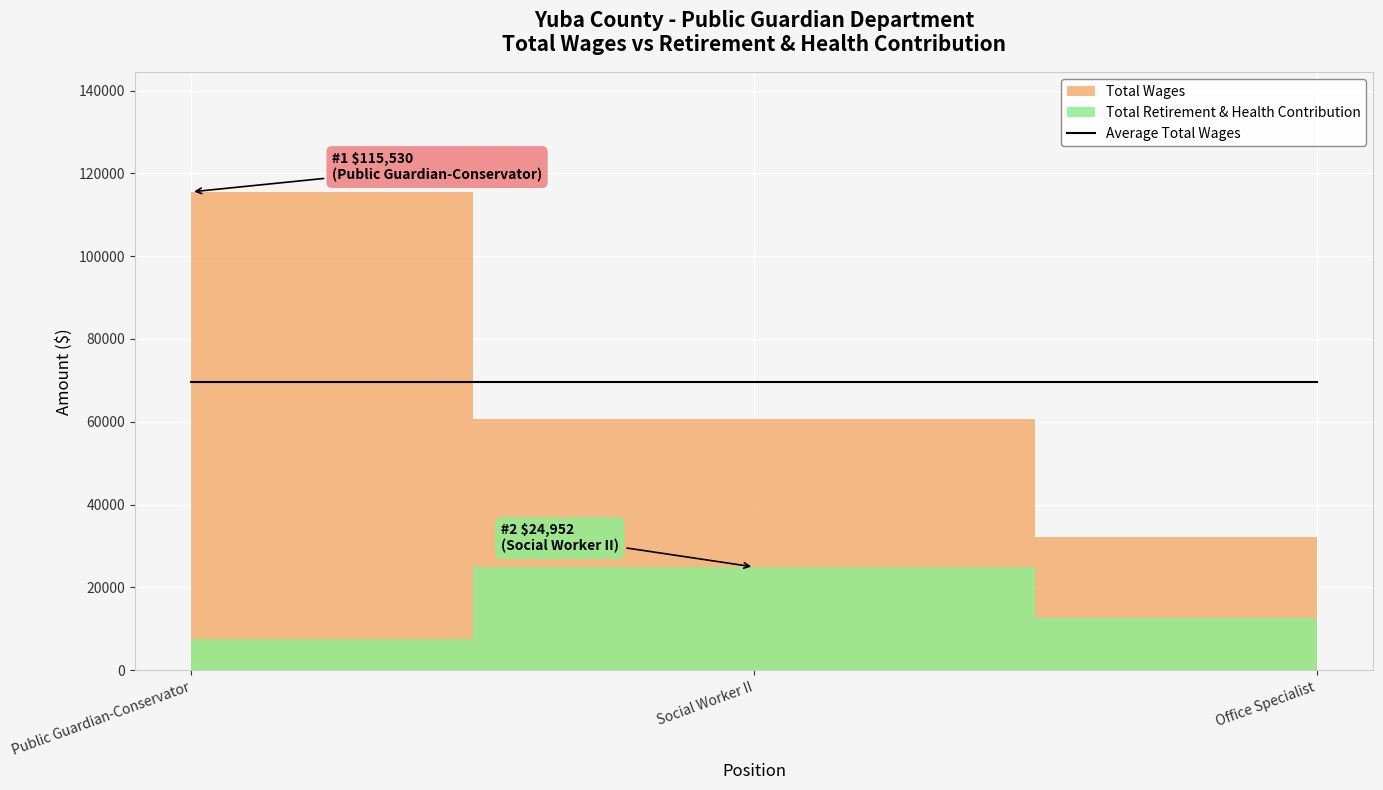

What is the approximate value of Total Wages at Public Guardian-Conservator, to the nearest 50?

115550